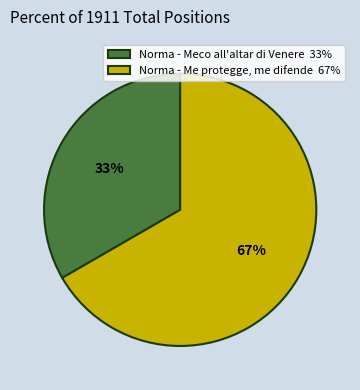

Rank the categories by value from highest to lowest.

Norma - Me protegge, me difende, Norma - Meco all'altar di Venere